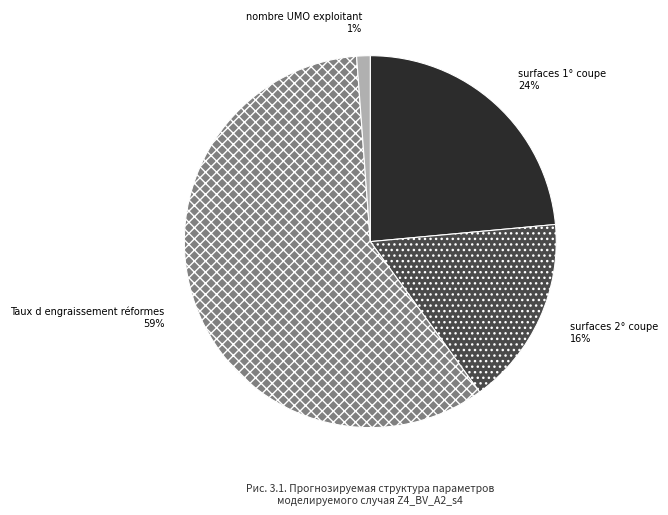

Is it true that surfaces 1° coupe 24% is 9% of the pie?

False